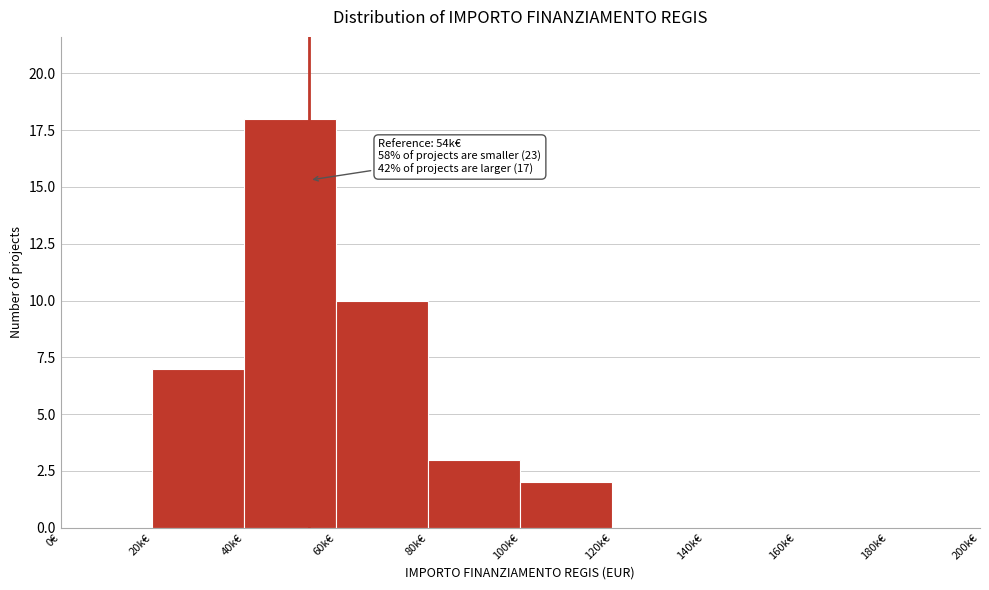

Reading right to left, what are all the values shown in this chart?

180k€=0	160k€=0	140k€=0	120k€=0	100k€=2	80k€=3	60k€=10	40k€=18	20k€=7	0€=0